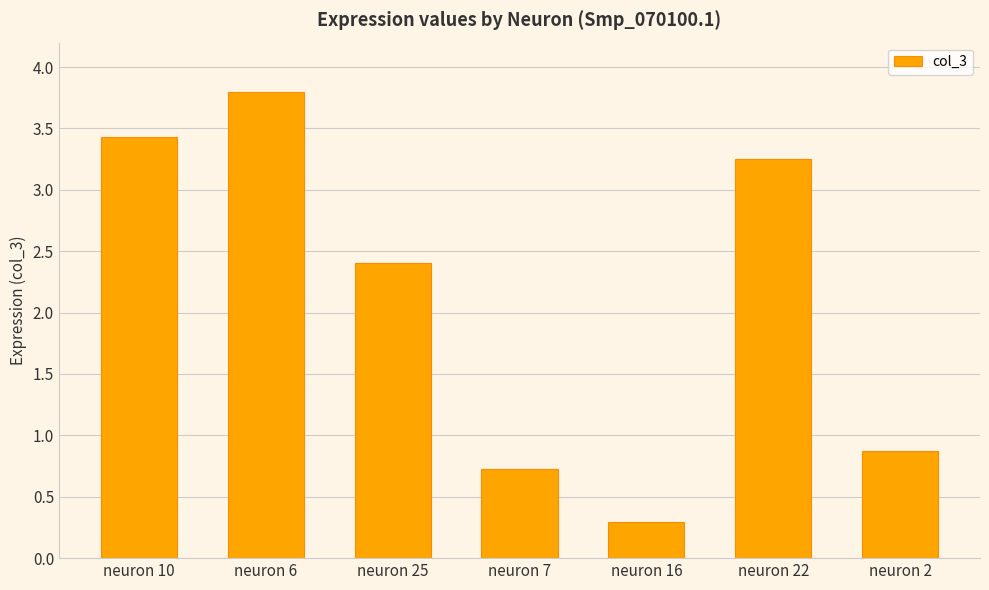

What is the label of the 2nd bar from the right?

neuron 22